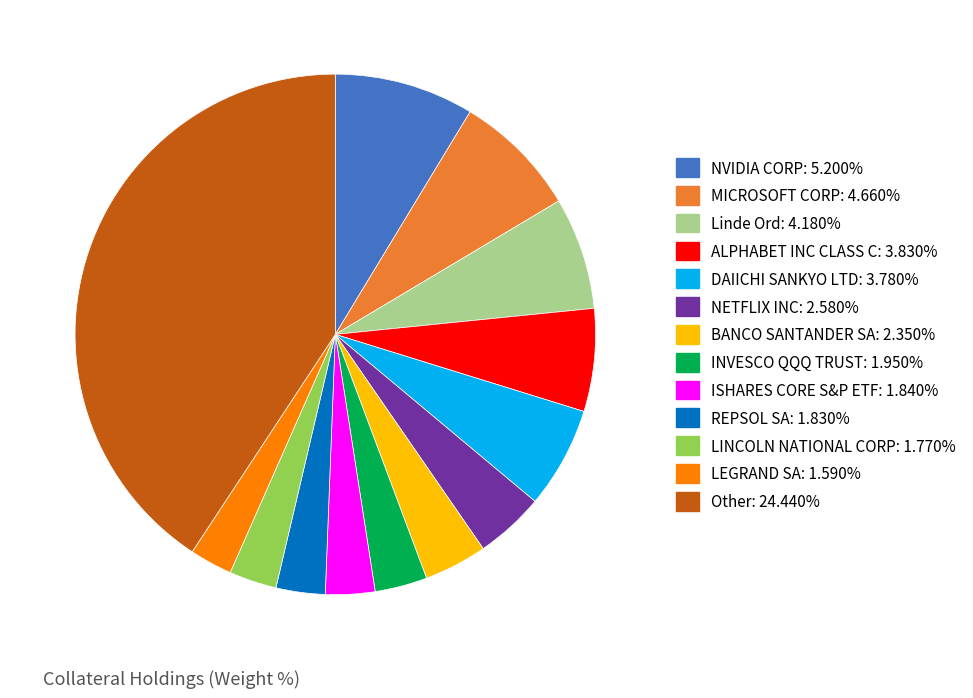

Does any single category account for the majority?

No